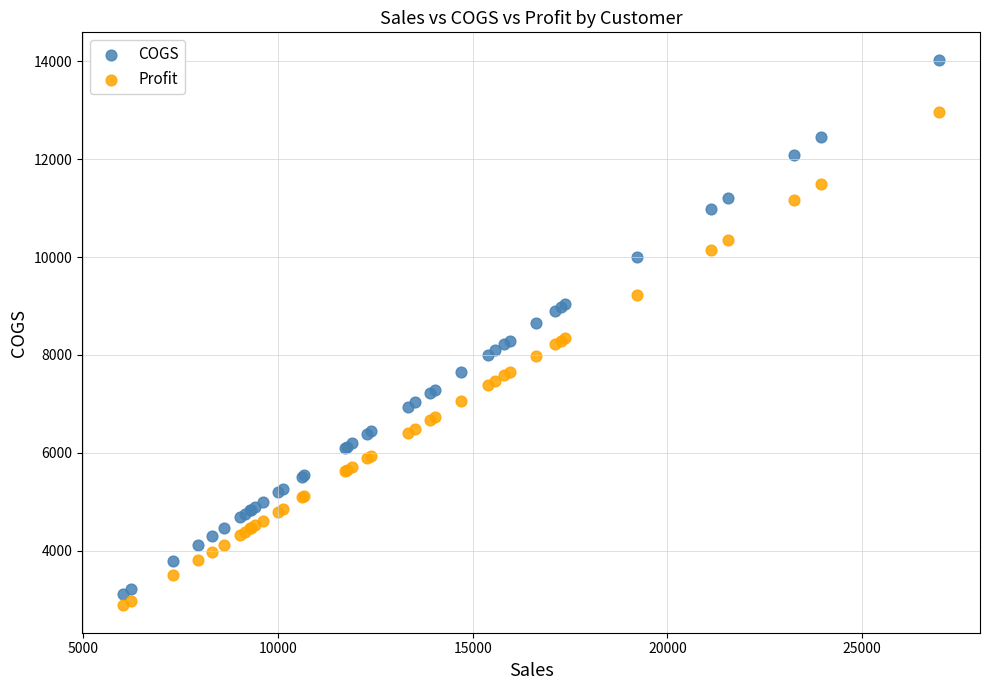

Which series contains the highest Y value?

COGS